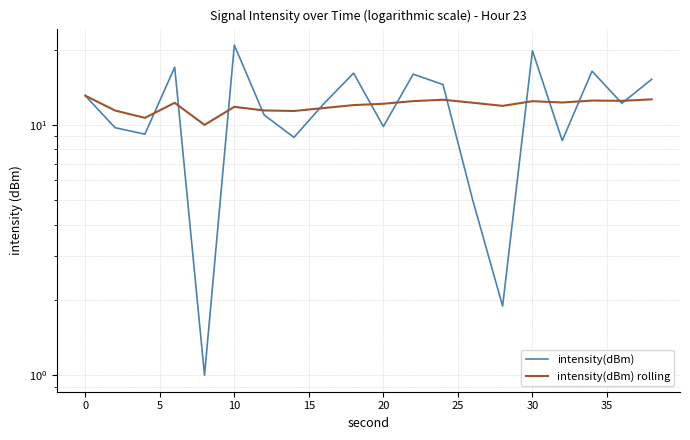

Rank the series at 35 from highest to lowest value.

intensity(dBm), intensity(dBm) rolling